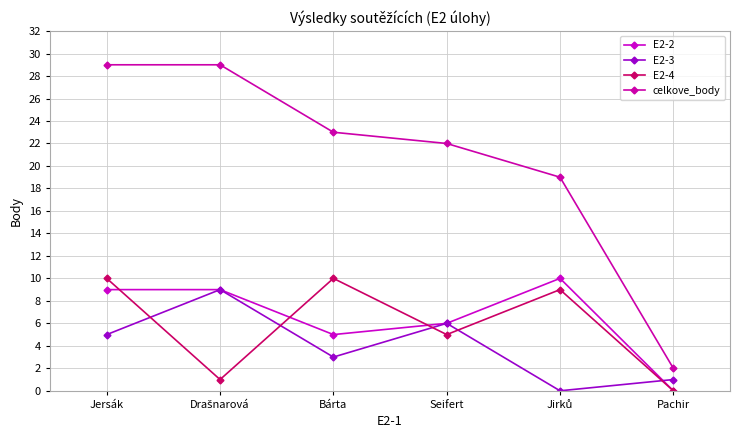

At which label does E2-4 first exceed 9?

Jersák